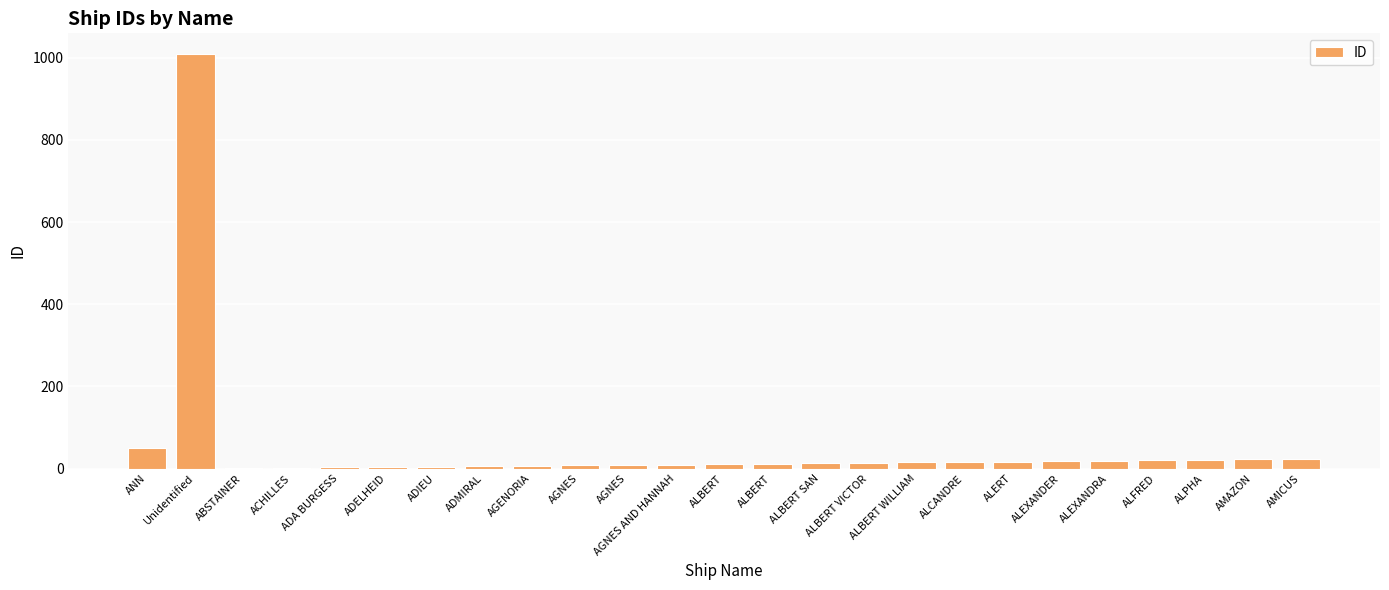

What is the difference between the second highest and second lowest values?

49